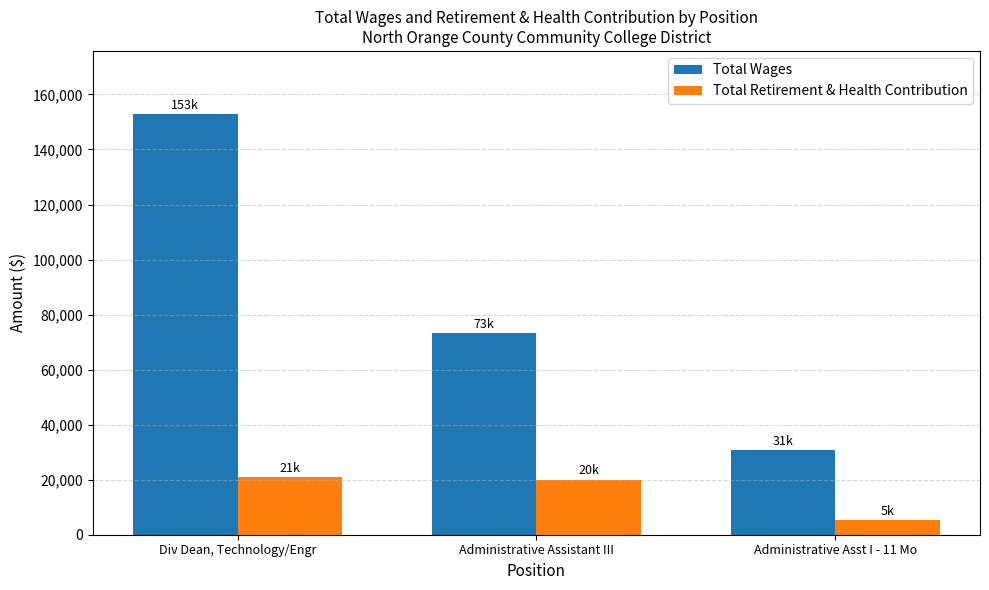

Where is Total Wages nearest to the value 91873?

Administrative Assistant III